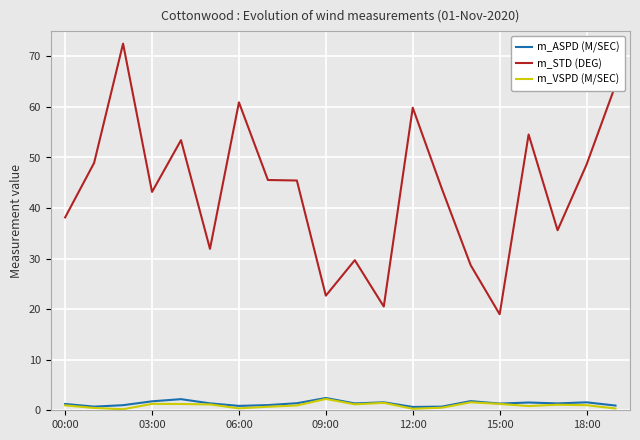

What is the difference between the maximum and minimum values in the m_STD (DEG) series?

53.5